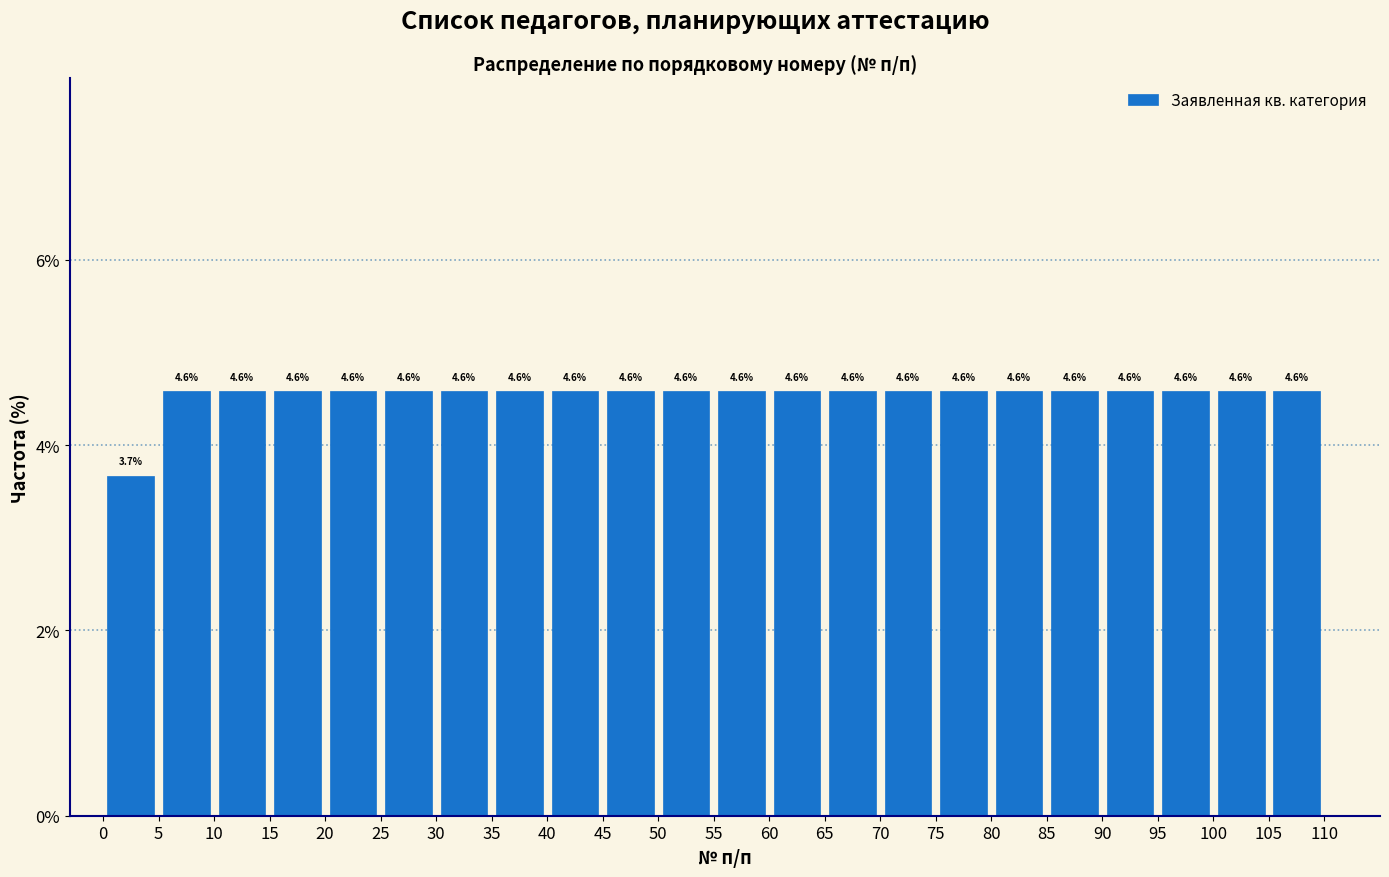

How tall is the bar that spans 10 to 15 on the x-axis?

4.6